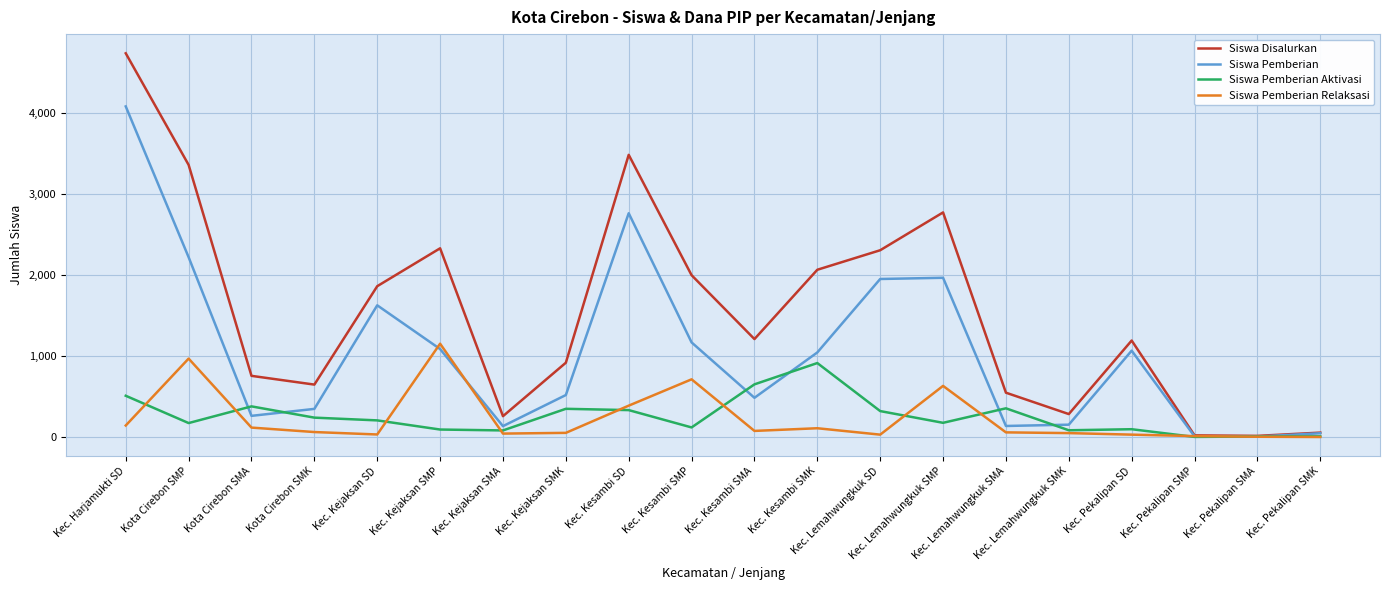

How many interior local valleys does the Siswa Pemberian series have?

5